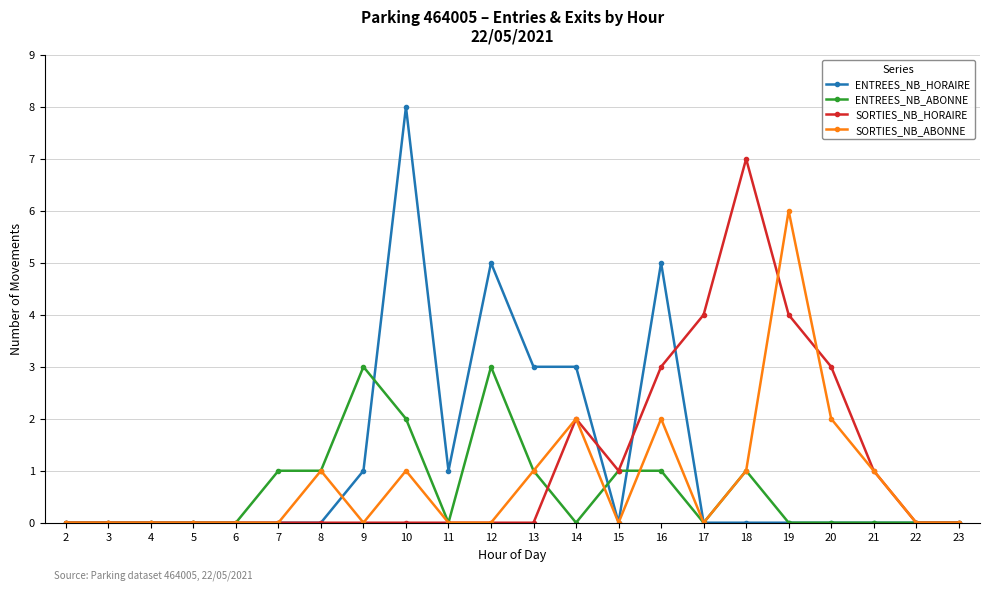

Rank the series at 16 from lowest to highest value.

ENTREES_NB_ABONNE, SORTIES_NB_ABONNE, SORTIES_NB_HORAIRE, ENTREES_NB_HORAIRE